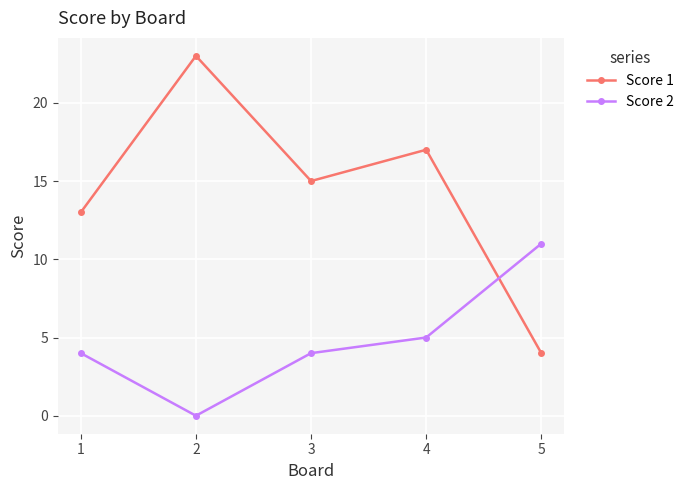

Where is the first local minimum for Score 2?

2